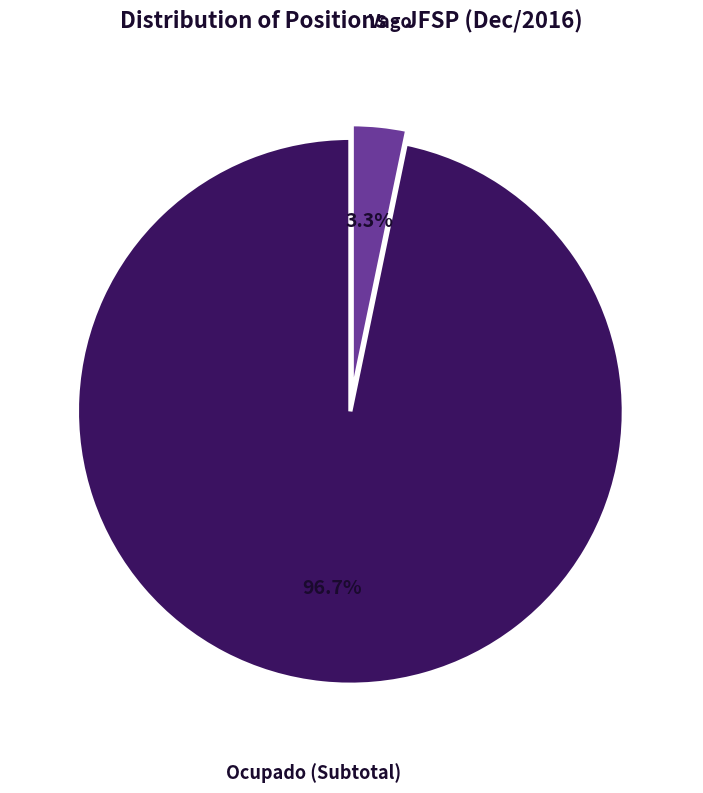

Is there any slice that represents more than half of the pie?

Yes